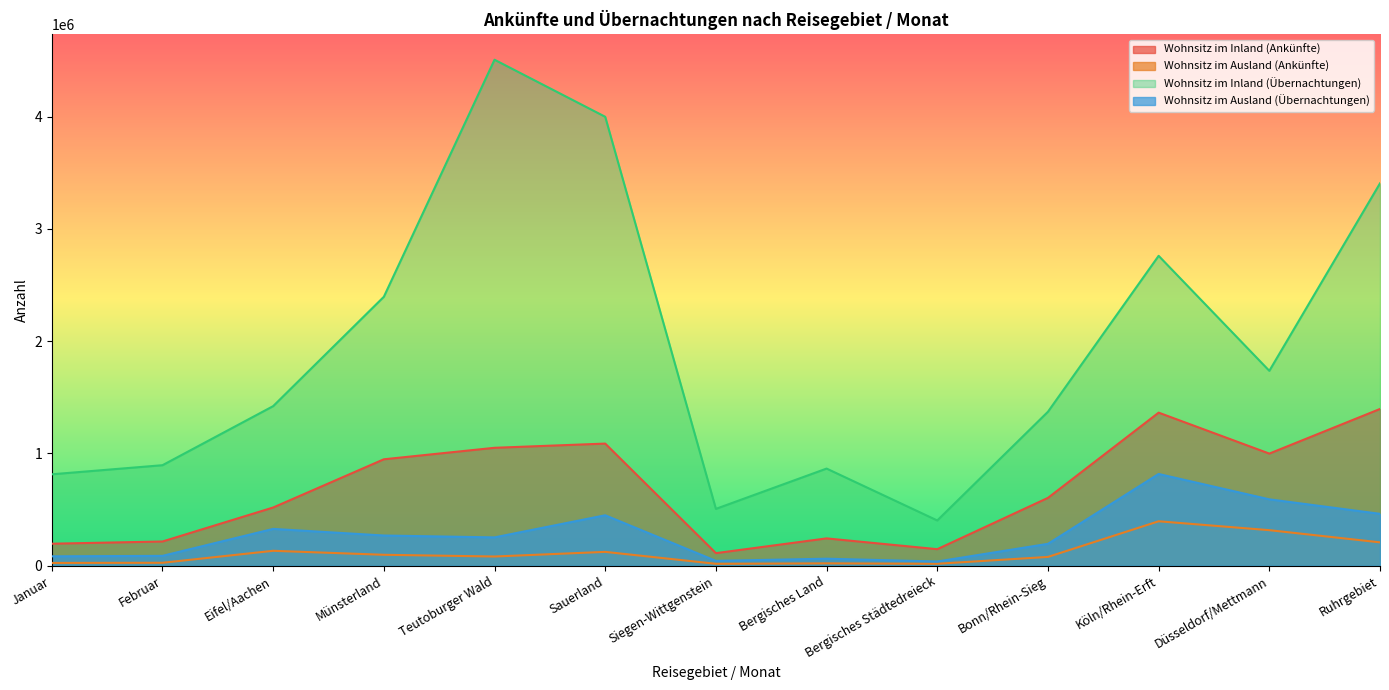

True or false: Wohnsitz im Ausland (Übernachtungen) and Wohnsitz im Inland (Übernachtungen) intersect in this chart.

False